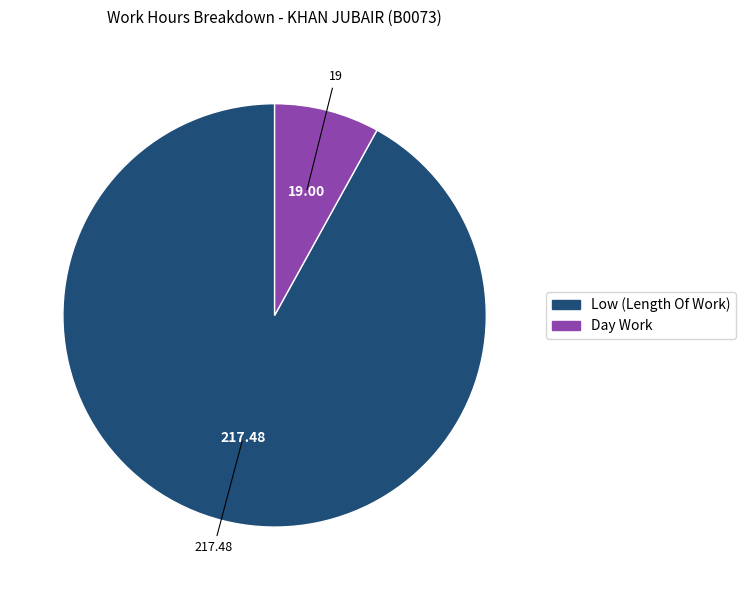

Is there any slice that represents more than half of the pie?

Yes